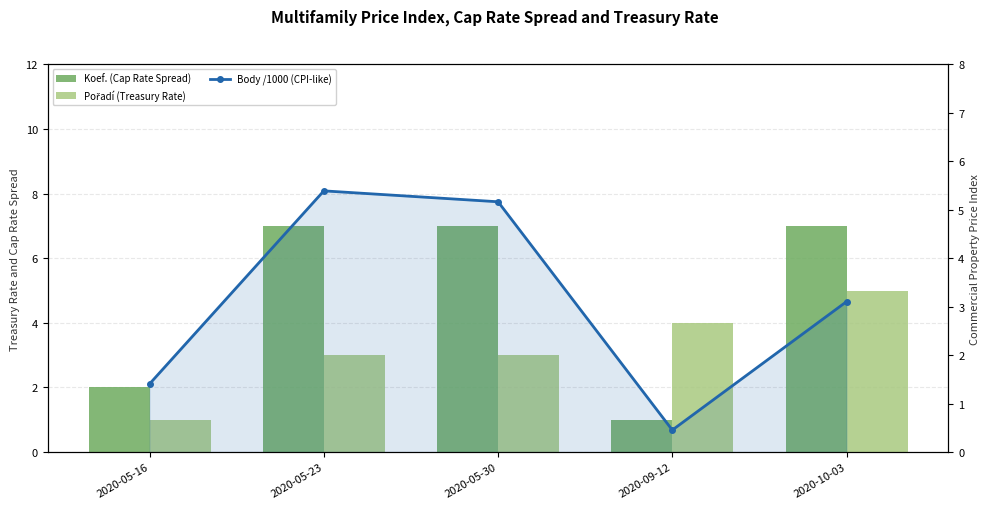

What is the sum of the Pořadí (Treasury Rate) values at 2020-09-12 and 2020-05-16?

5.0